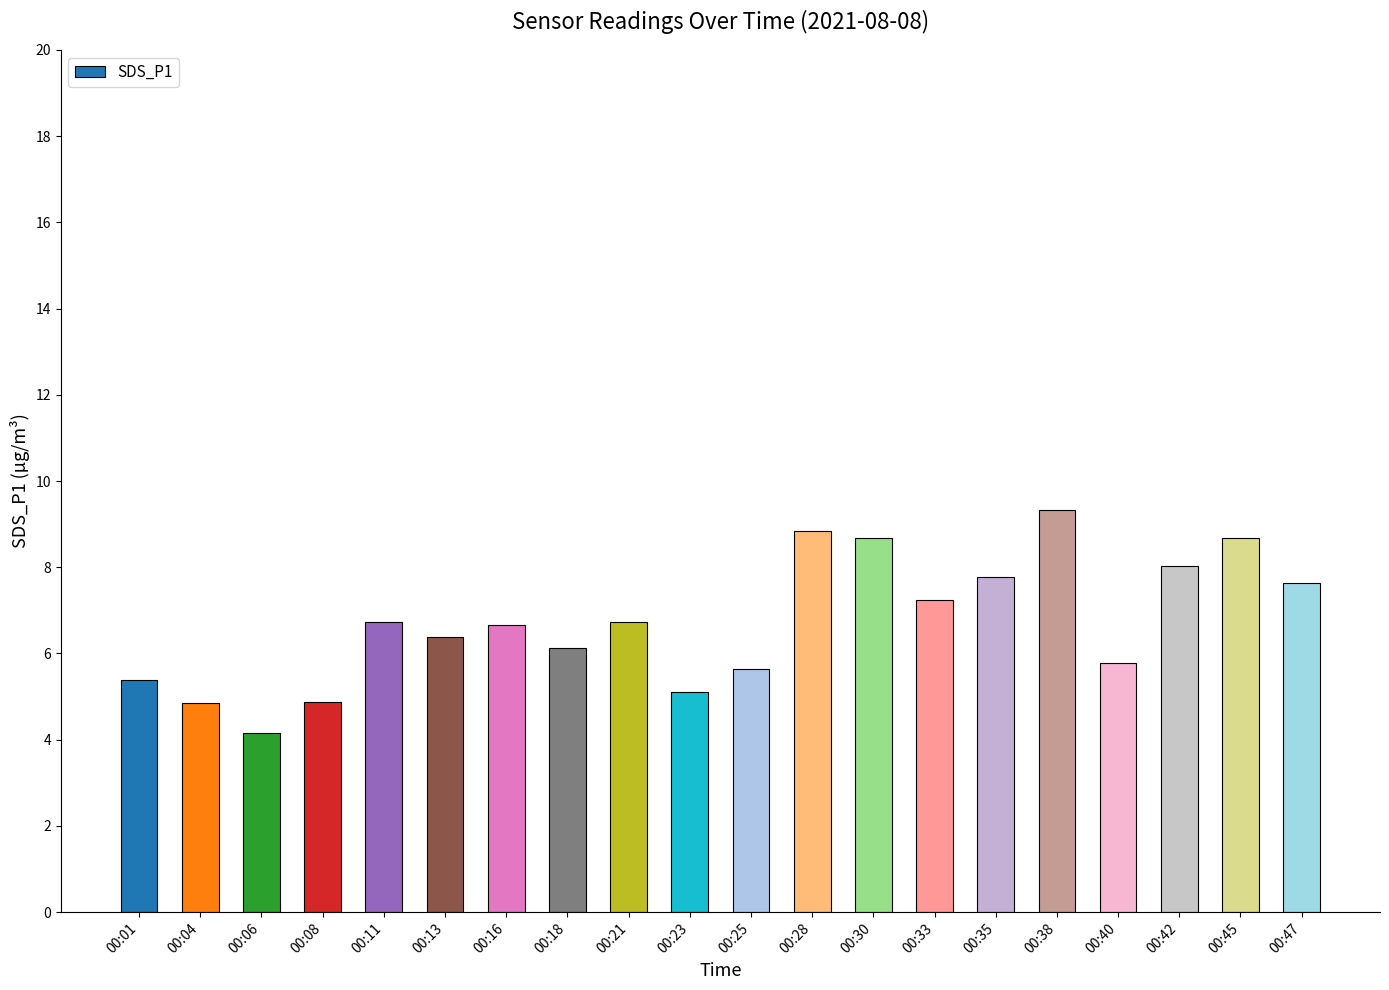

Which has a higher value, 00:16 or 00:45?

00:45